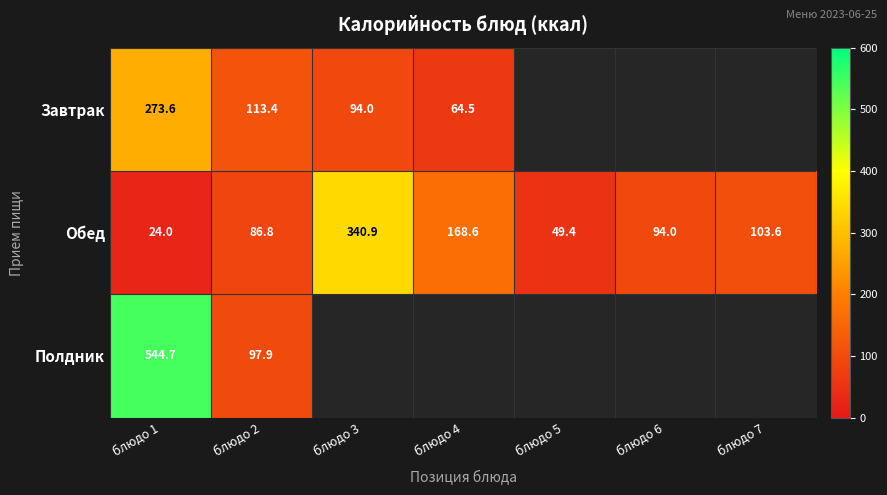

At блюдо 2, list the series in order from smallest to largest.

Обед, Полдник, Завтрак